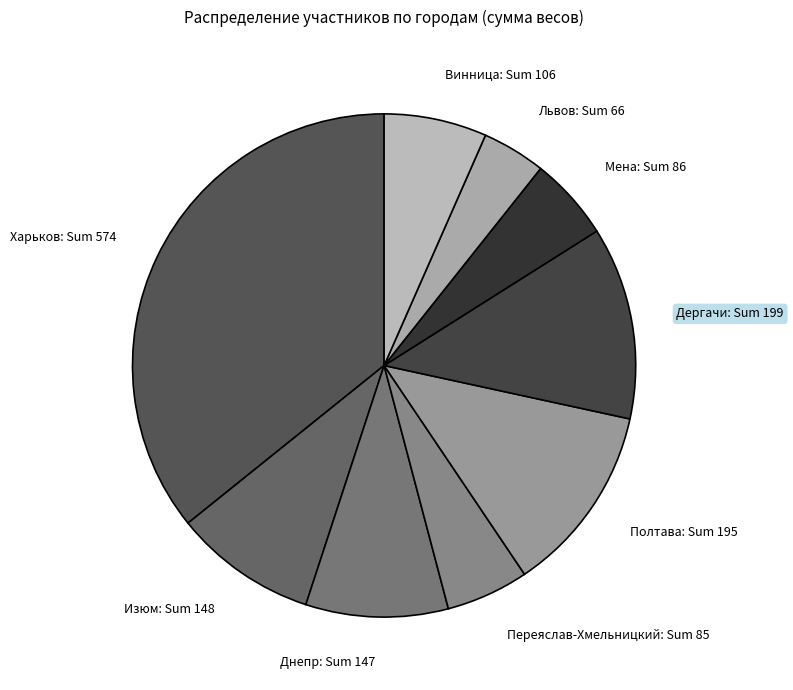

True or false: Харьков: Sum 574 accounts for 41% of the total.

False